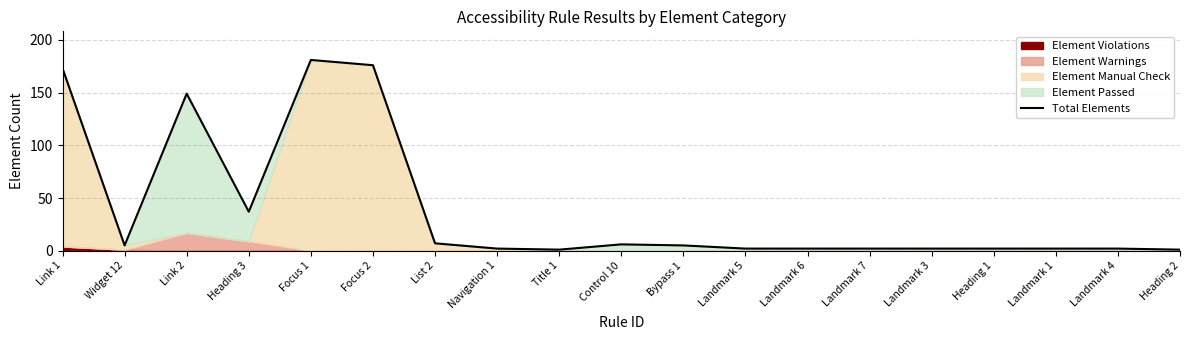

True or false: the data has more than 2 interior local peaks.

True